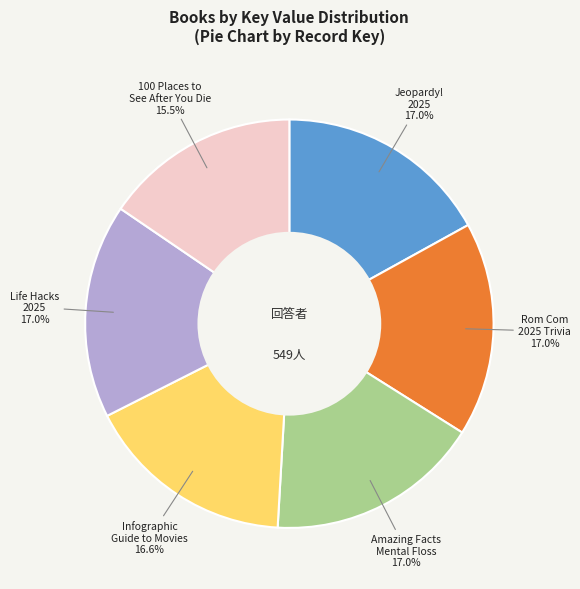

To the nearest percent, what is the difference between the largest and smallest slice percentages?

1%